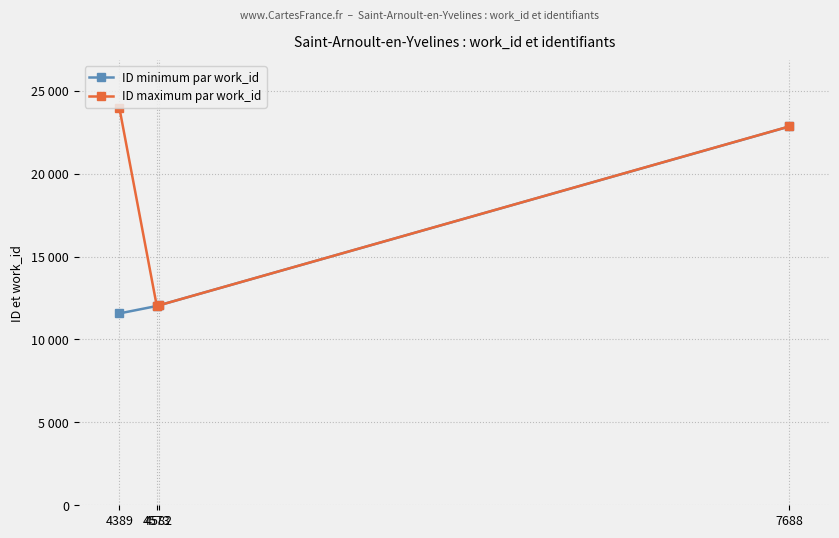

What are all the series names shown in the legend?

ID minimum par work_id, ID maximum par work_id